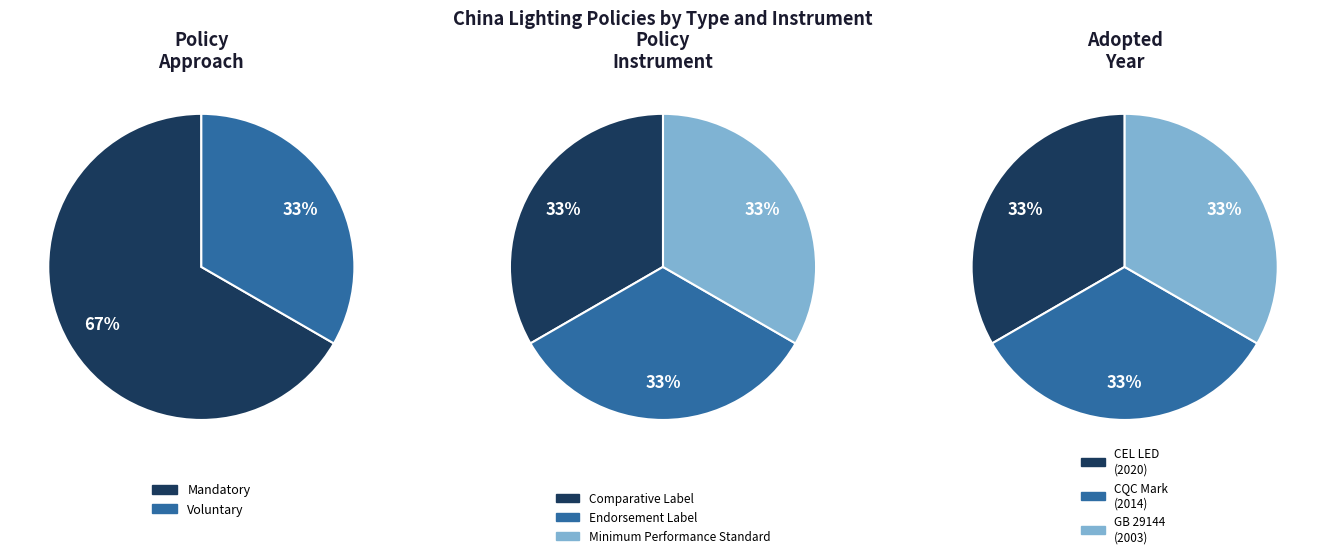

True or false: 1 accounts for 46% of the total.

False